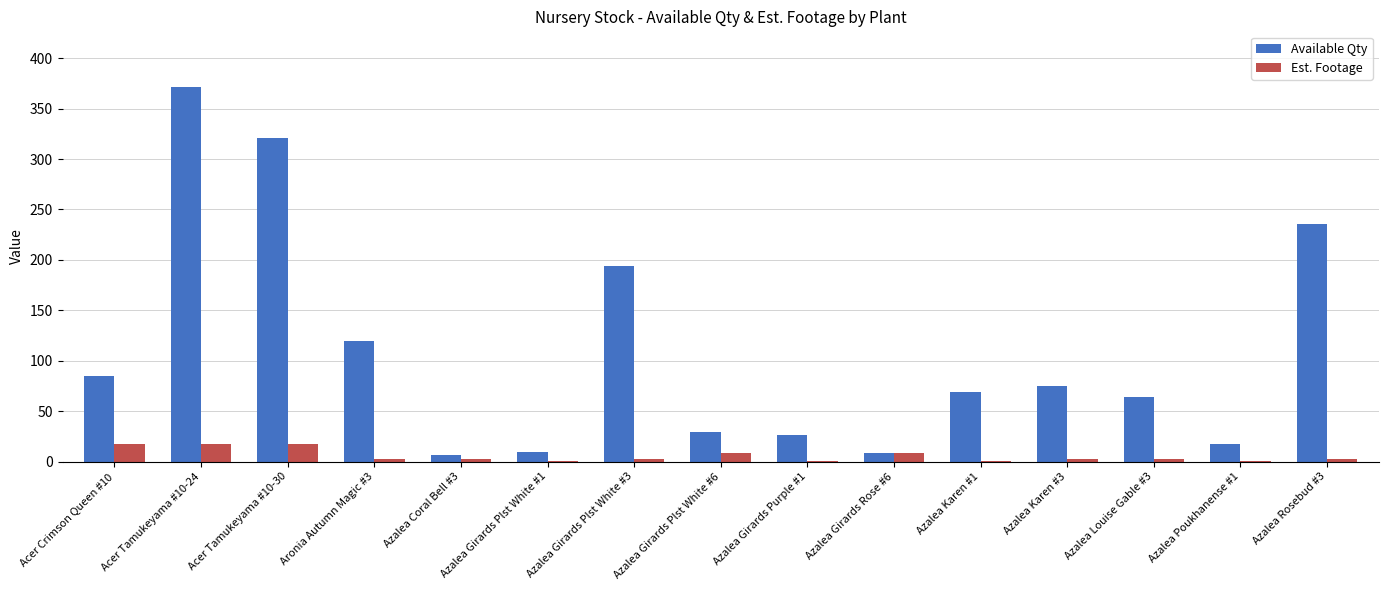

At which category is the sum across all series the highest?

Acer Tamukeyama #10-24